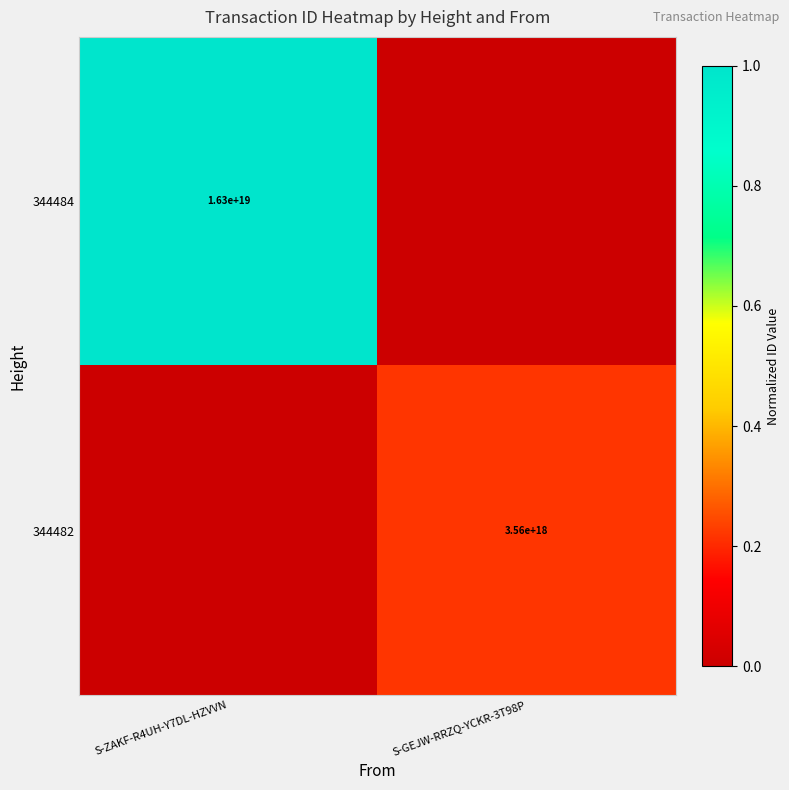

Count the number of categories in the chart.

2